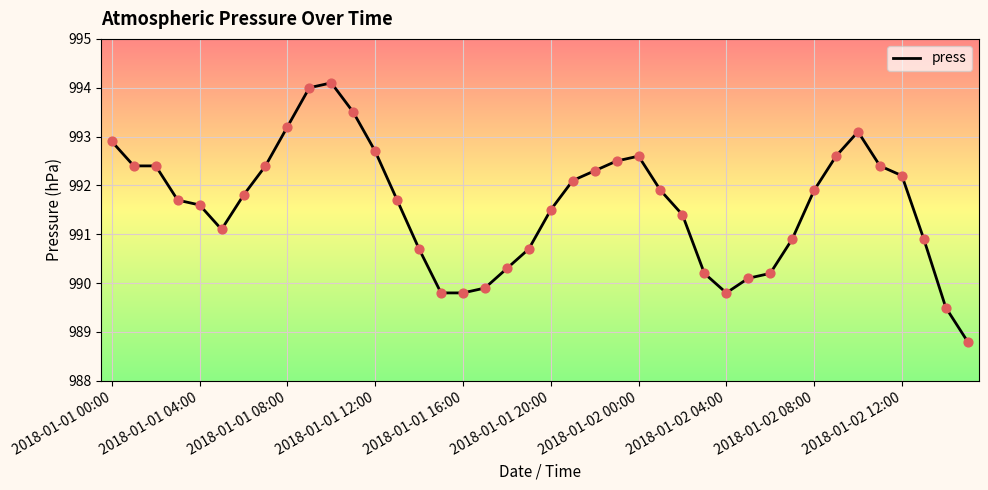

What is the maximum value shown in the chart?

994.1